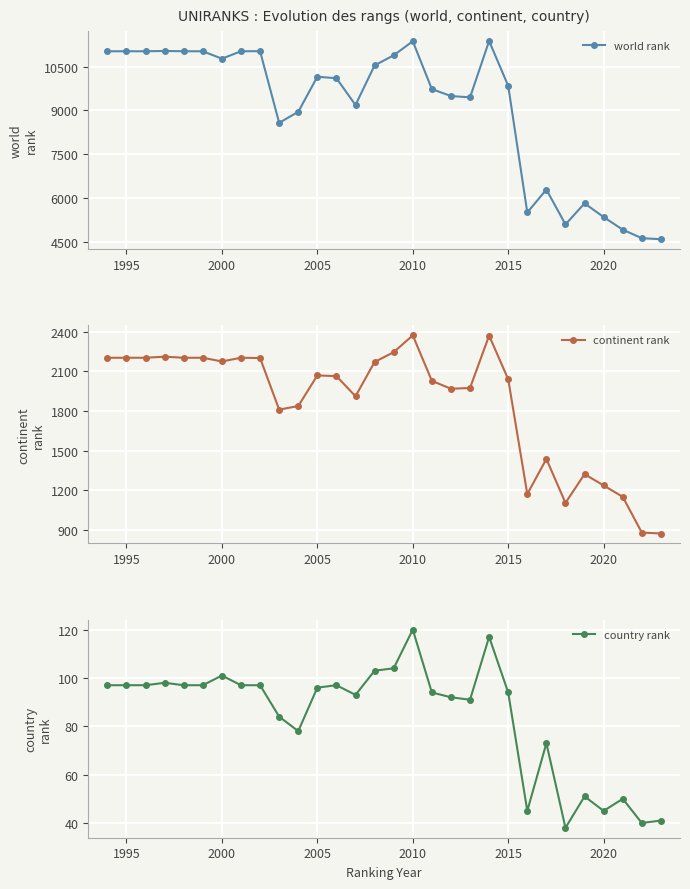

True or false: world rank has more than 1 points higher than both neighbors.

True